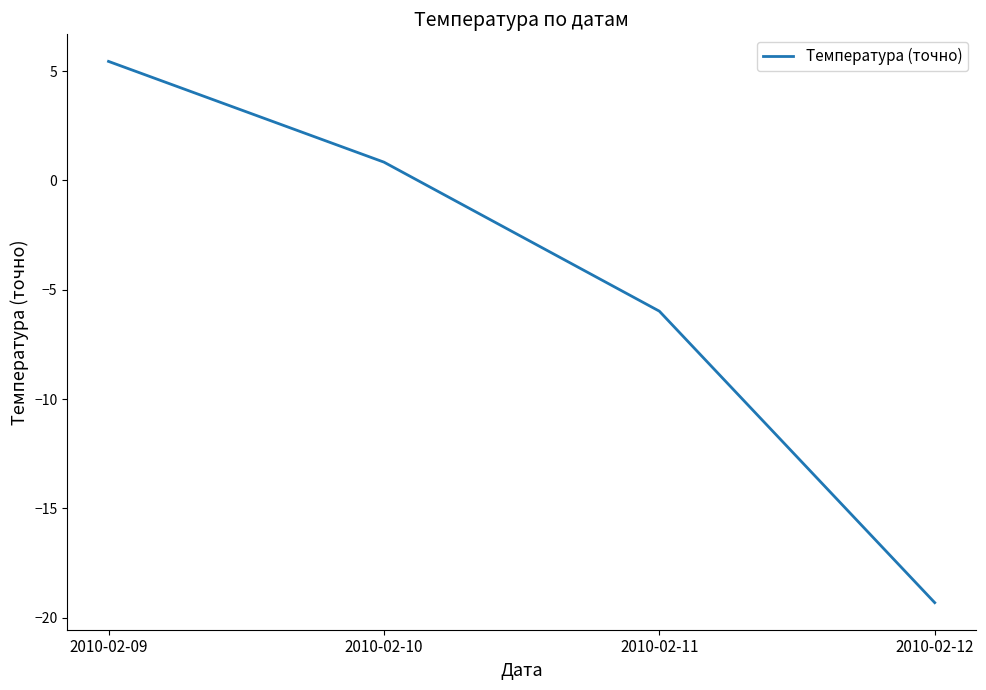

Where does the data first go above 0?

2010-02-09